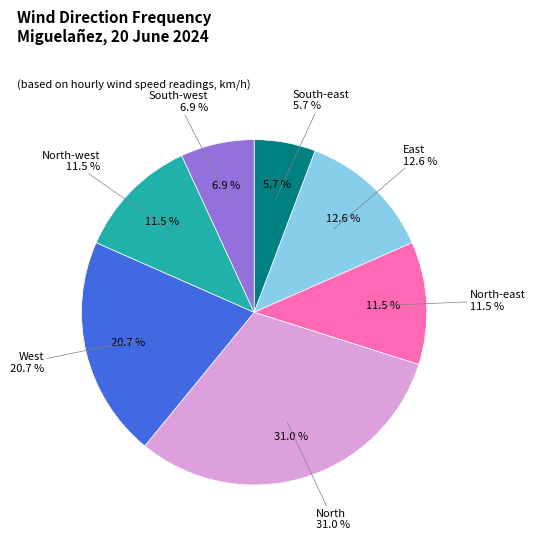

The West slice represents 13% of the pie. True or false?

False